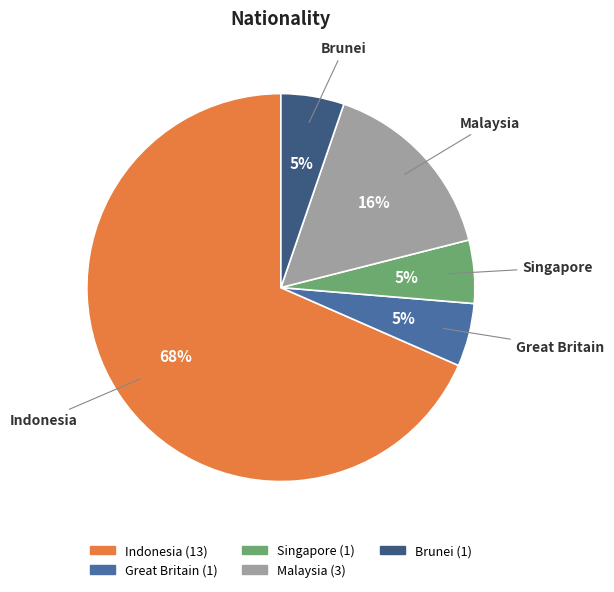

Which has a higher value, Malaysia or Great Britain?

Malaysia